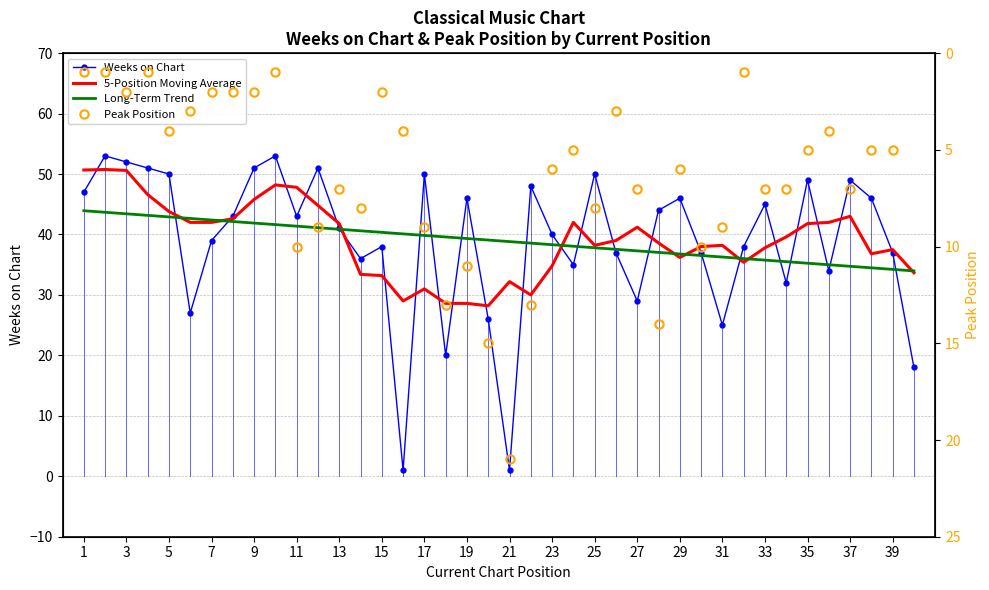

Which series changed the most between 31 and 25?

Weeks on Chart